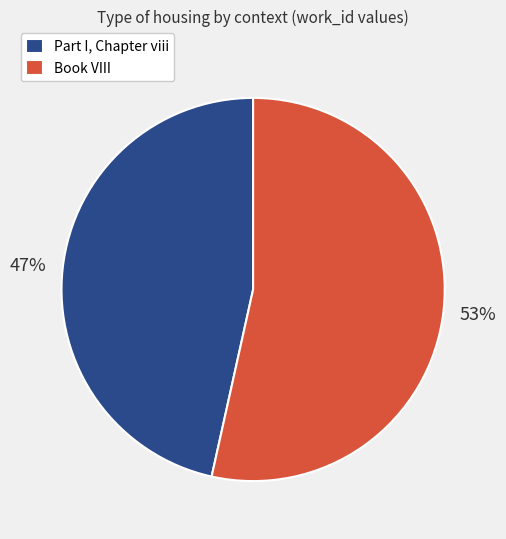

Which slice represents more than half of the pie?

Book VIII